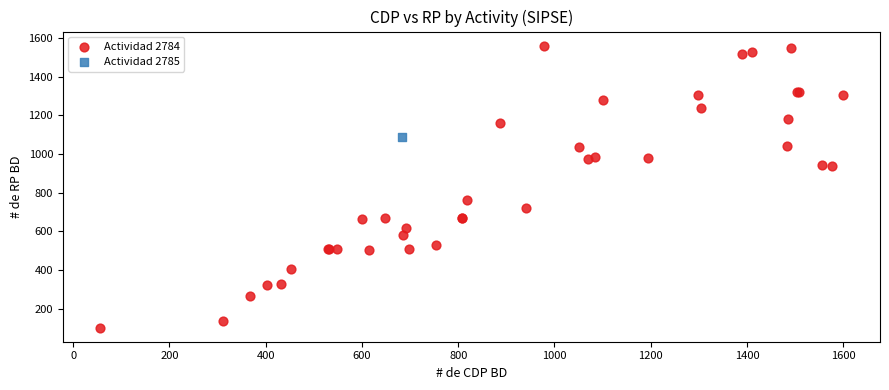

What are all the series names shown in the legend?

Actividad 2784, Actividad 2785